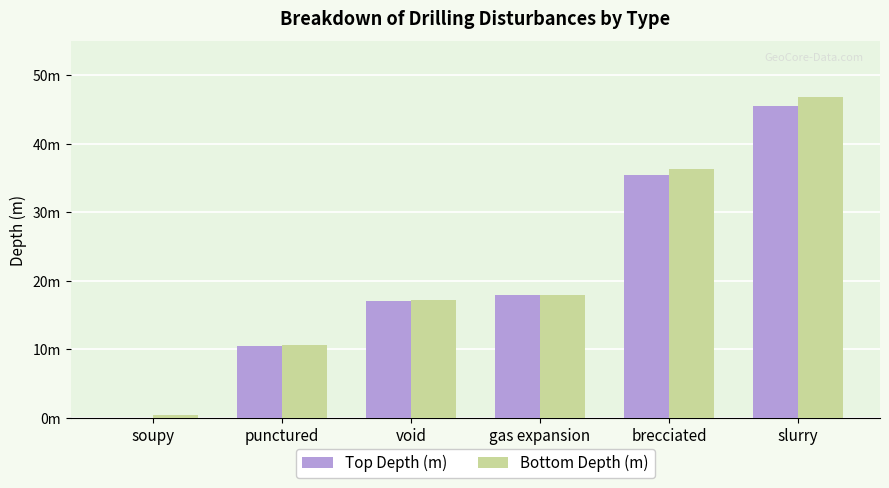

What are all the series names shown in the legend?

Top Depth (m), Bottom Depth (m)